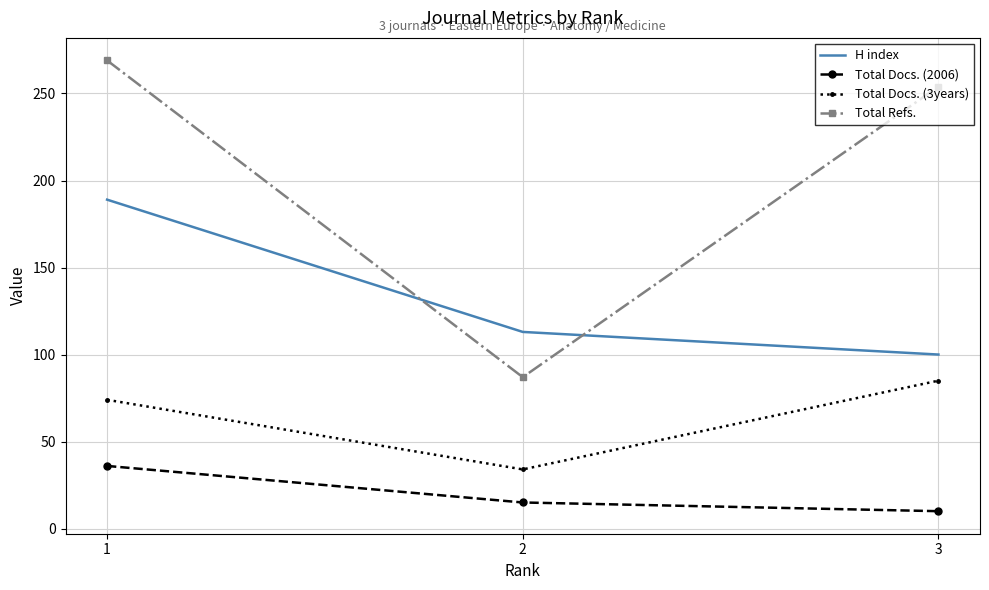

What is the smallest value displayed?

10